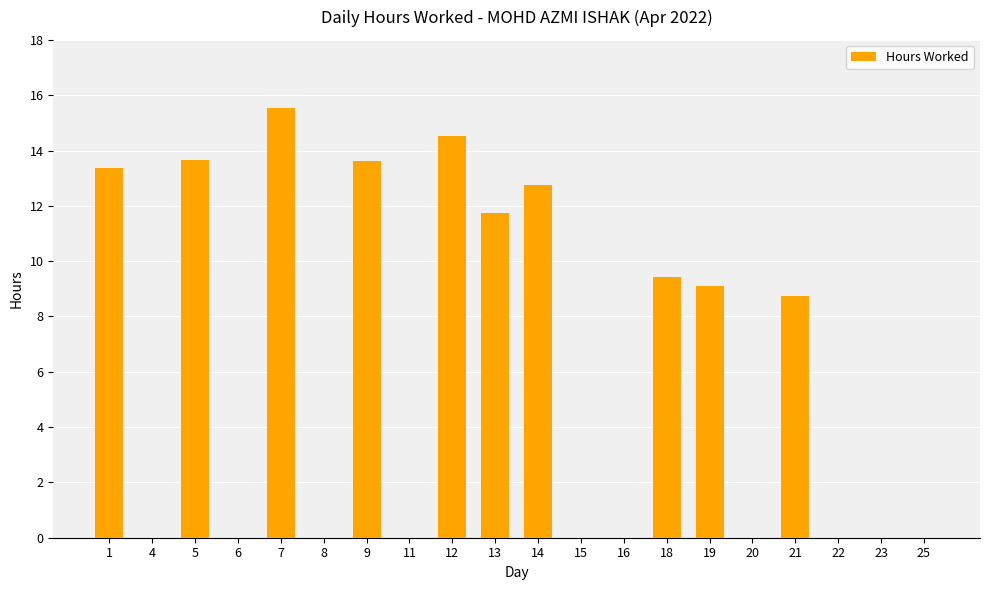

What is the change in value from 12 to 23?

-14.5